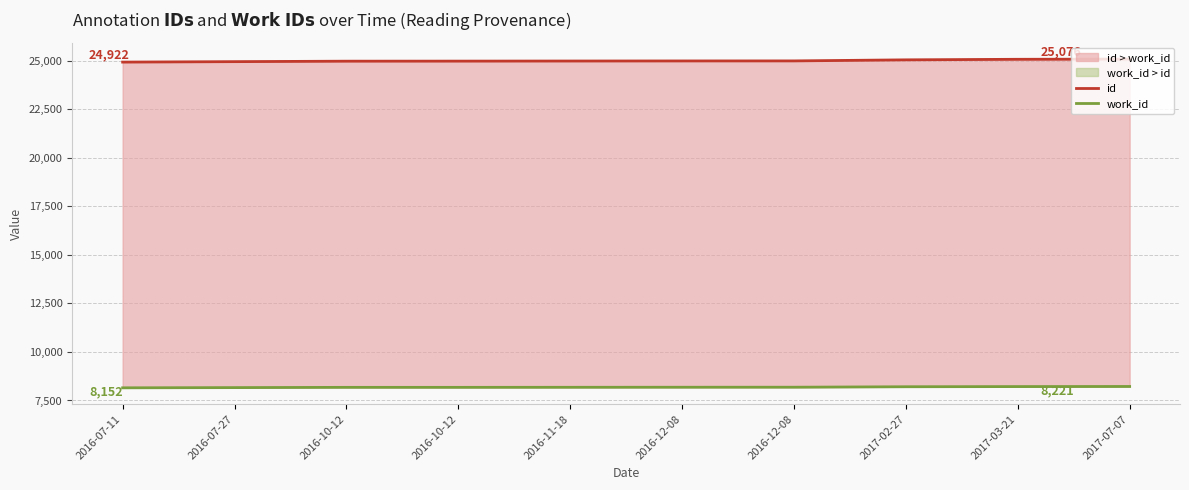

What is the difference between the work_id values at 2016-12-08 and 2016-11-18?

3